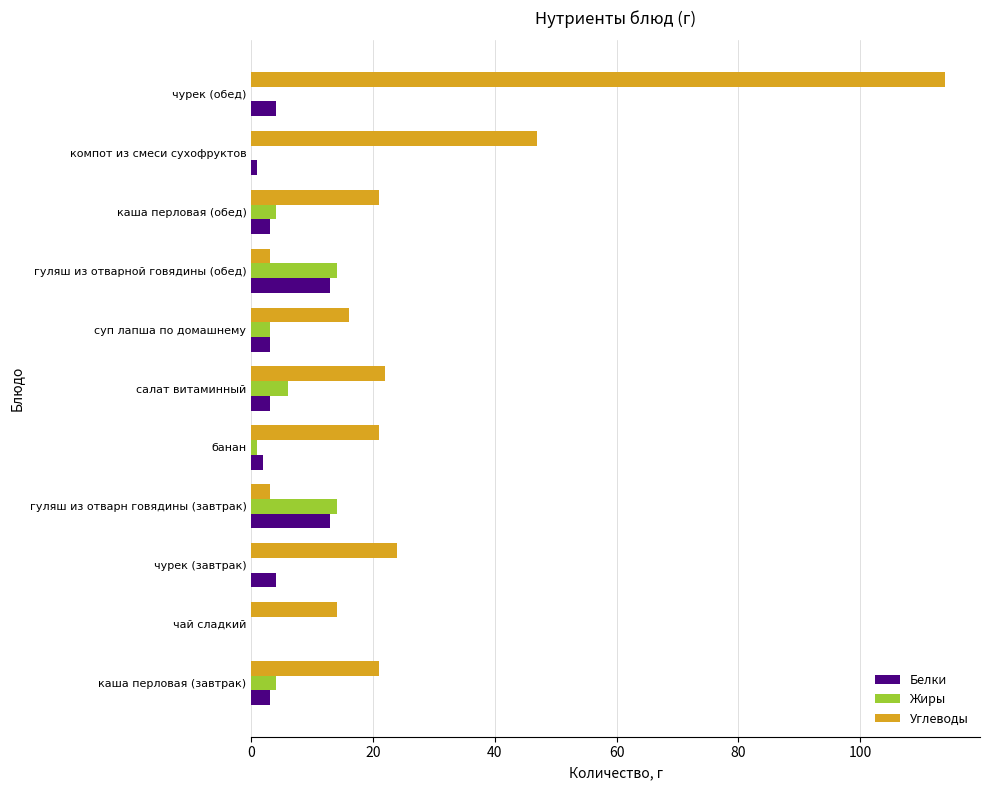

What is the average value of the Углеводы series?

28